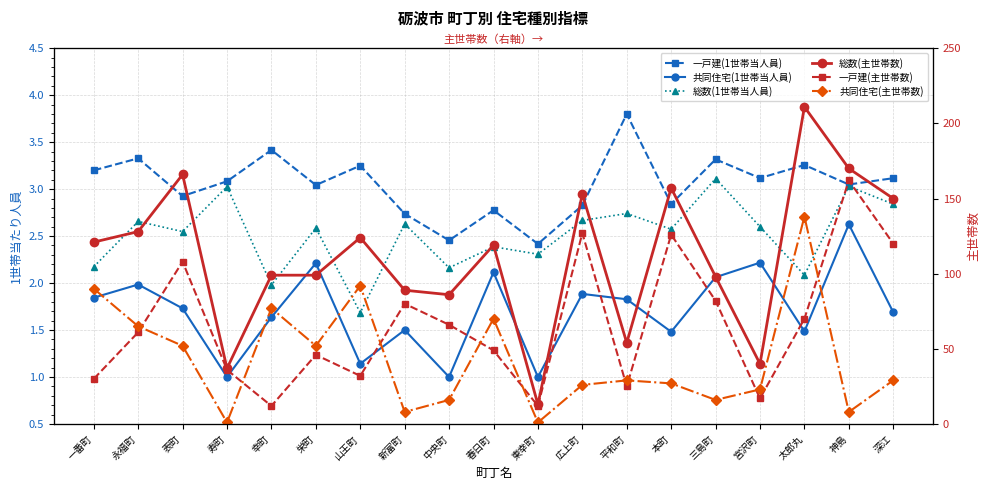

Rank the series by their maximum value, from highest to lowest.

総数(主世帯数), 一戸建(主世帯数), 共同住宅(主世帯数), 一戸建(1世帯当人員), 総数(1世帯当人員), 共同住宅(1世帯当人員)